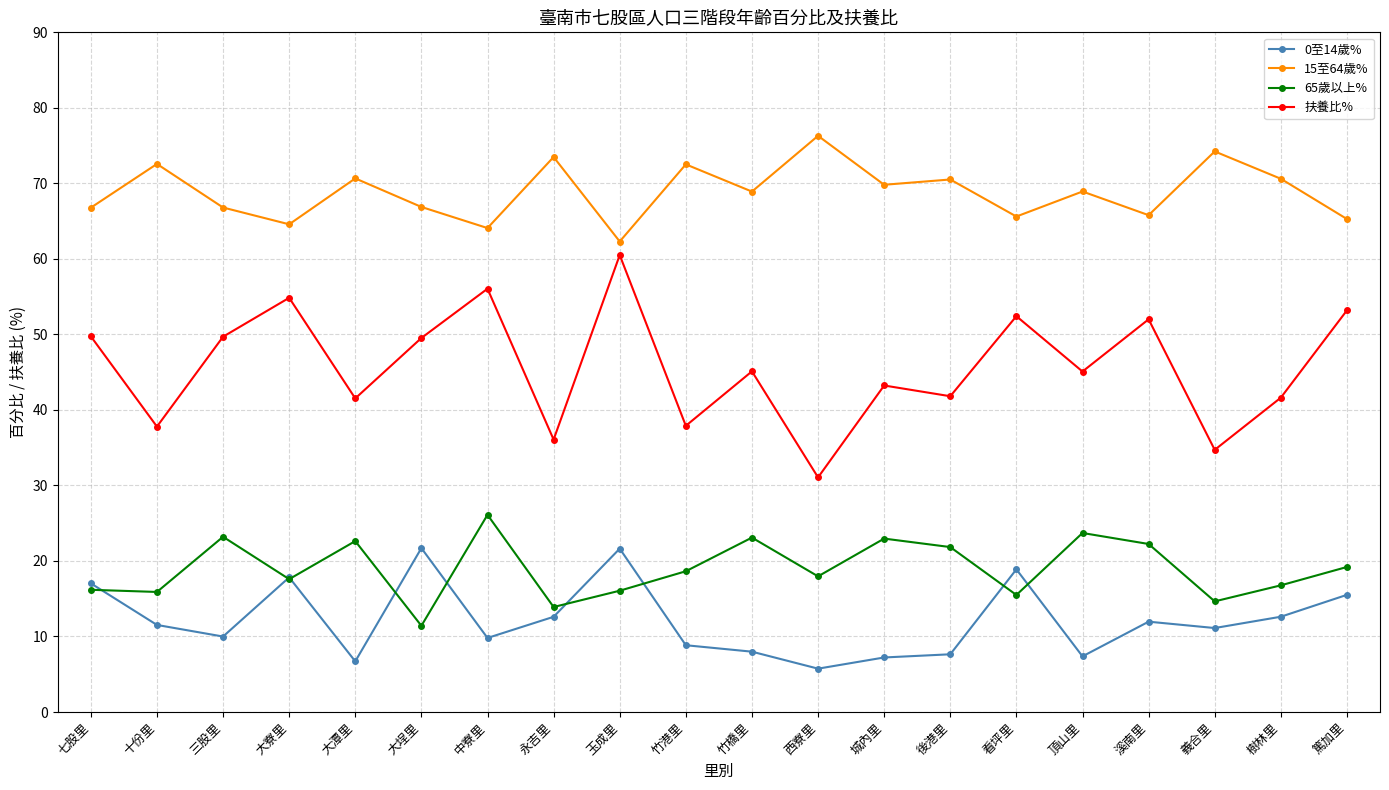

True or false: 65歲以上% has a value of 16.4 at 大埕里.

False